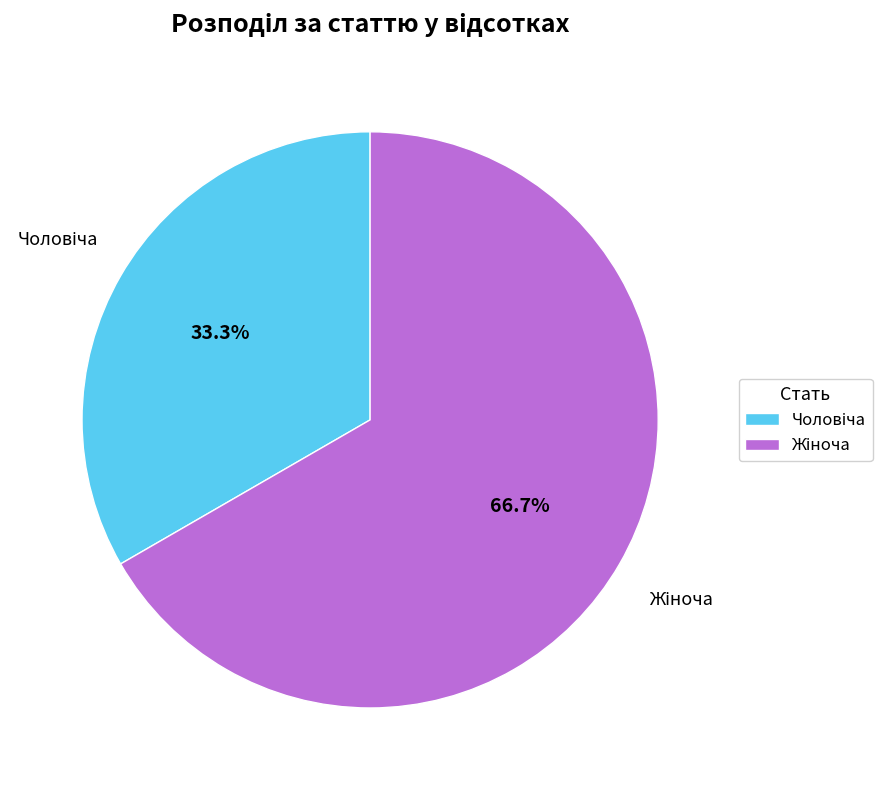

True or false: Чоловіча accounts for 33% of the total.

True